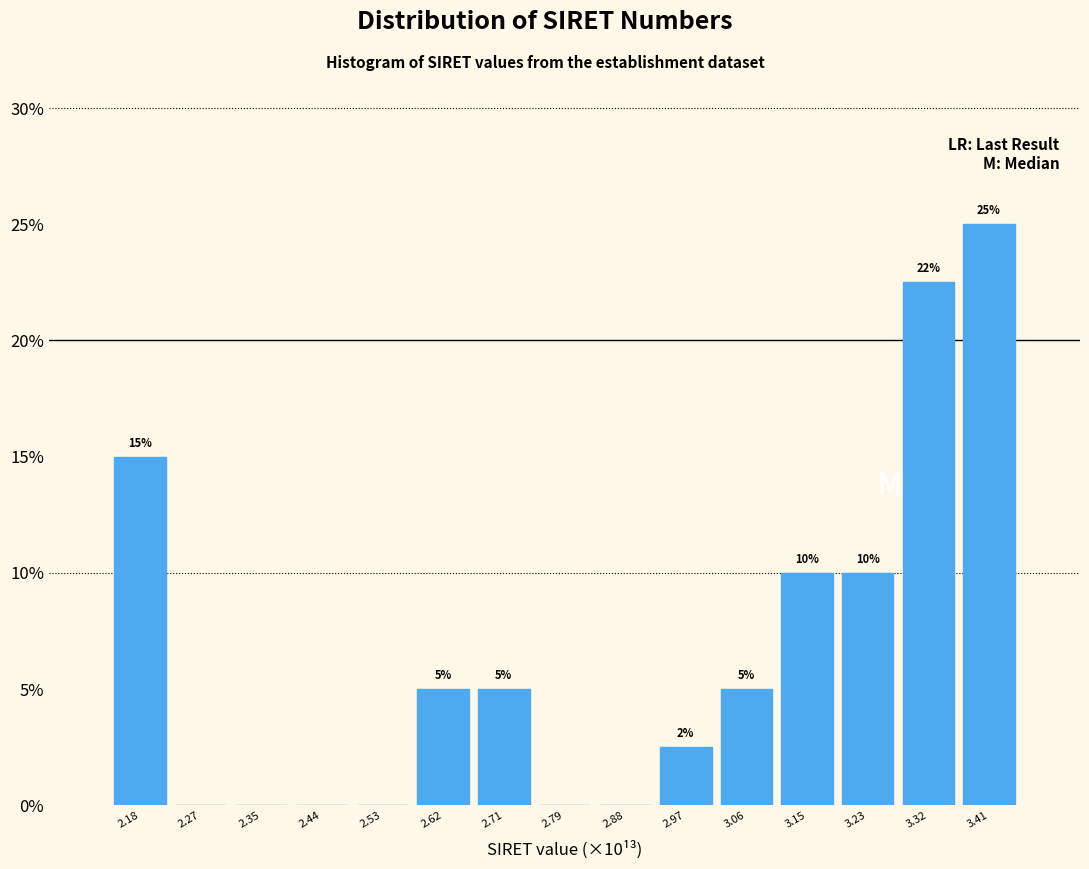

What is the maximum value shown in the chart?

25.0